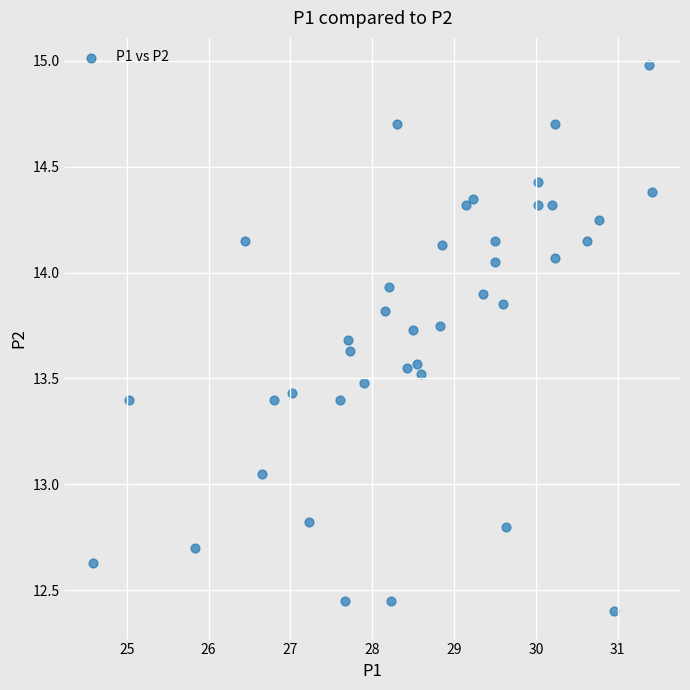

What is the range of Y values (max minus min)?

2.6